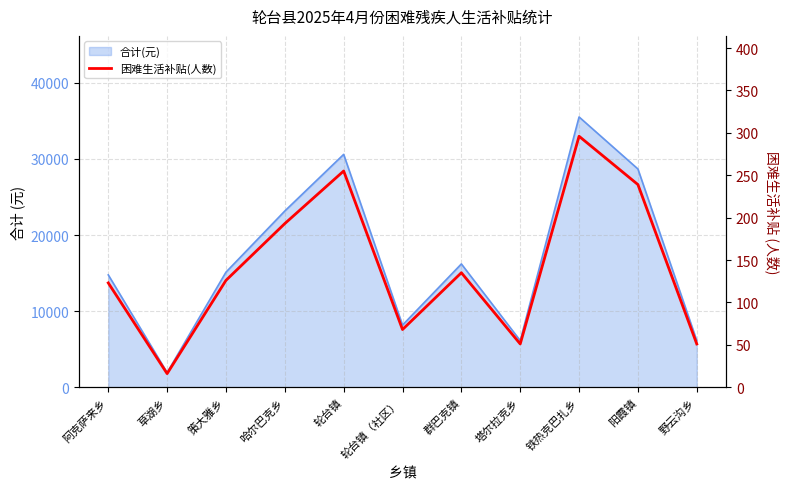

How many lines are shown in the chart?

1